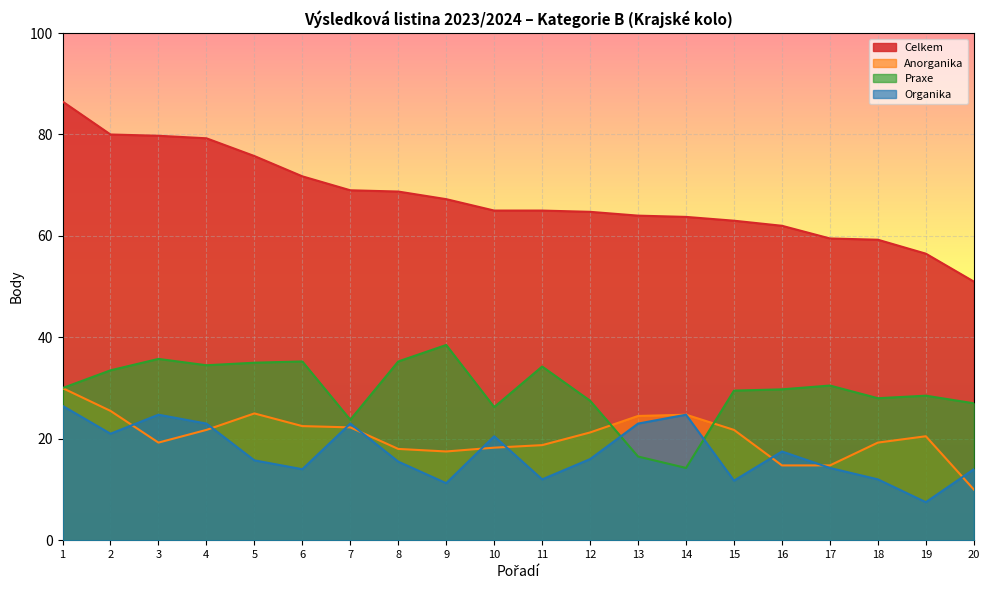

What is the value of the Anorganika point at the 14th from the left?

24.8